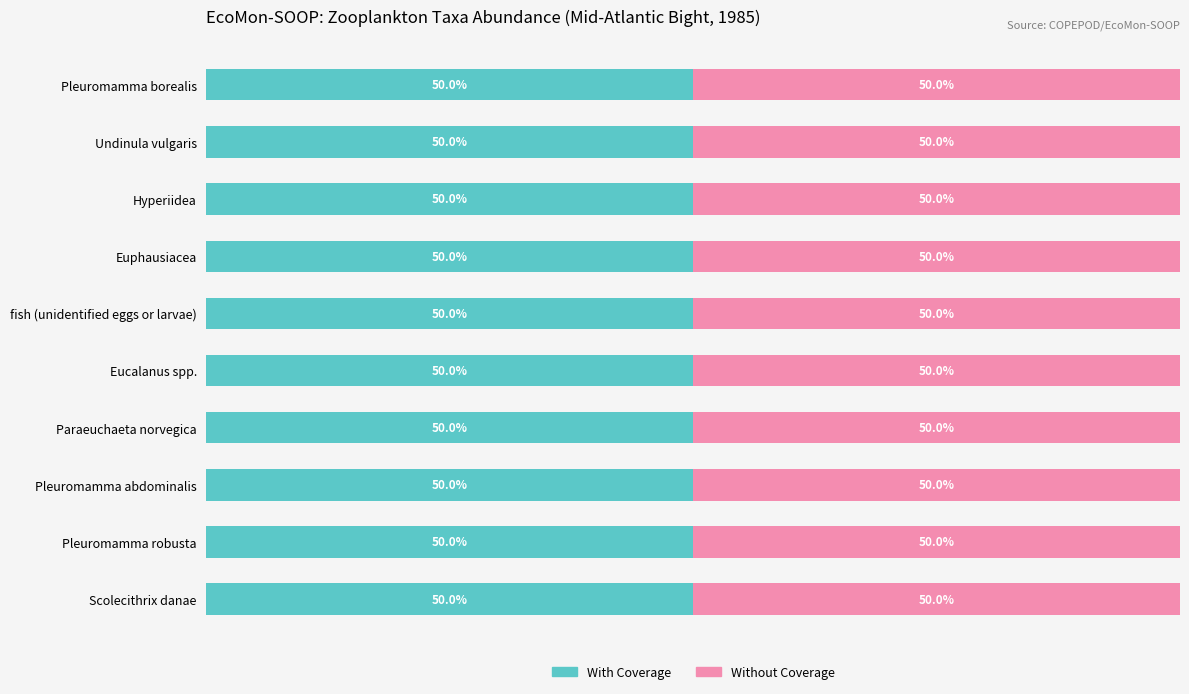

Are the bars horizontal?

Yes